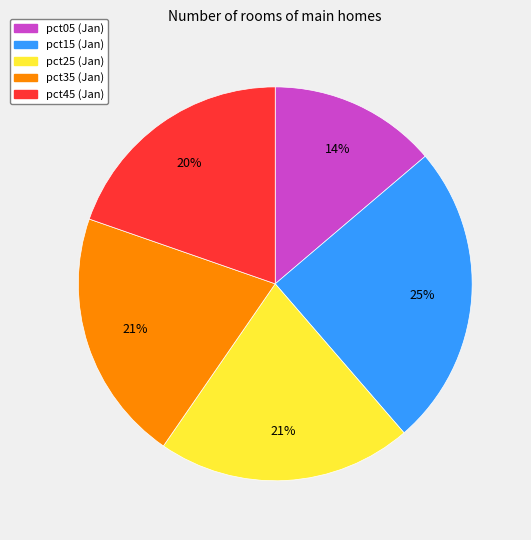

Does any single category account for the majority?

No